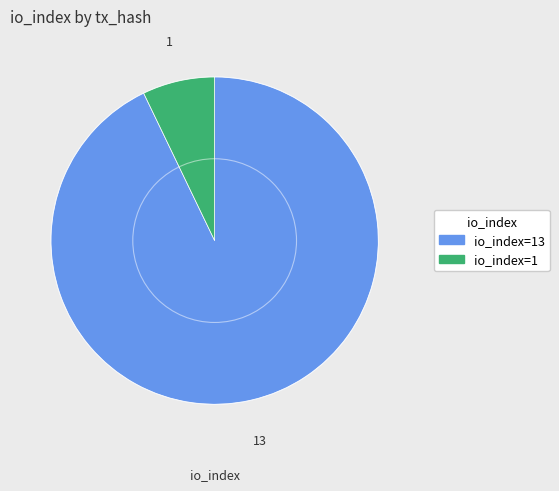

Does any single category account for the majority?

Yes